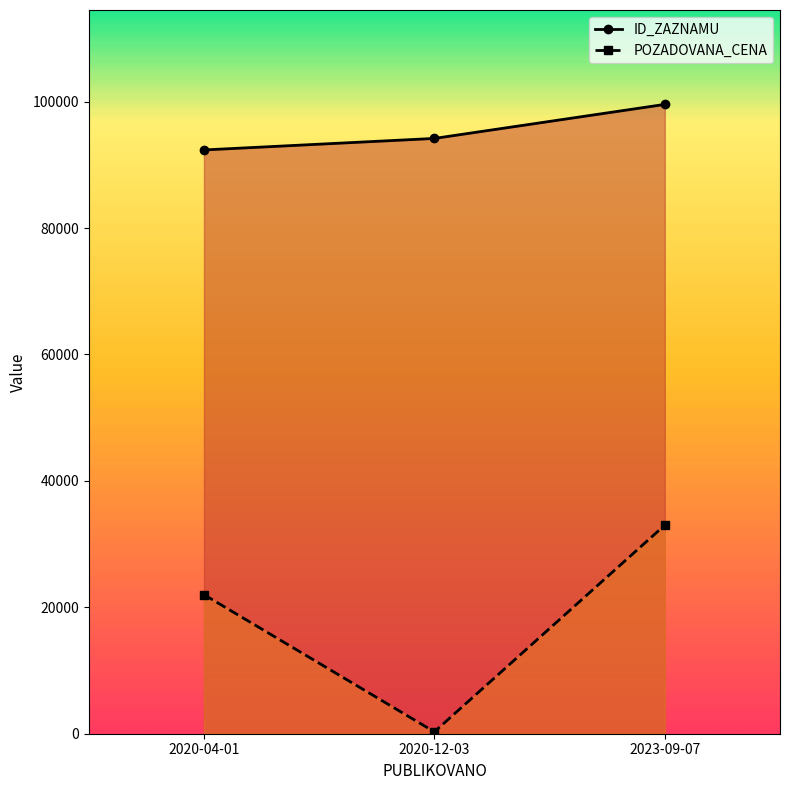

List the series in order of their peak value, lowest first.

POZADOVANA_CENA, ID_ZAZNAMU